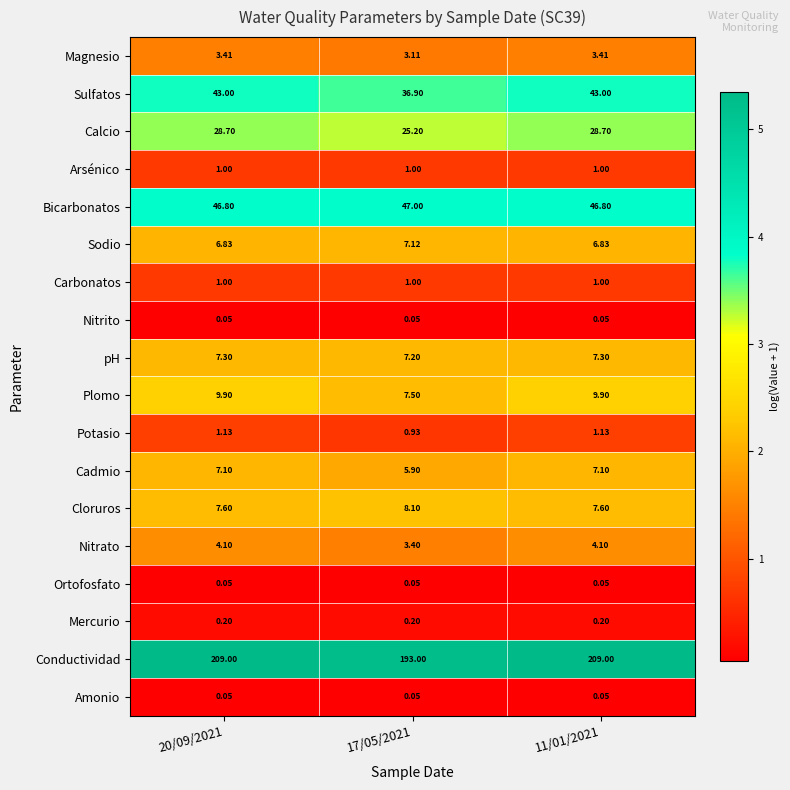

Which series has the widest spread of values?

Conductividad